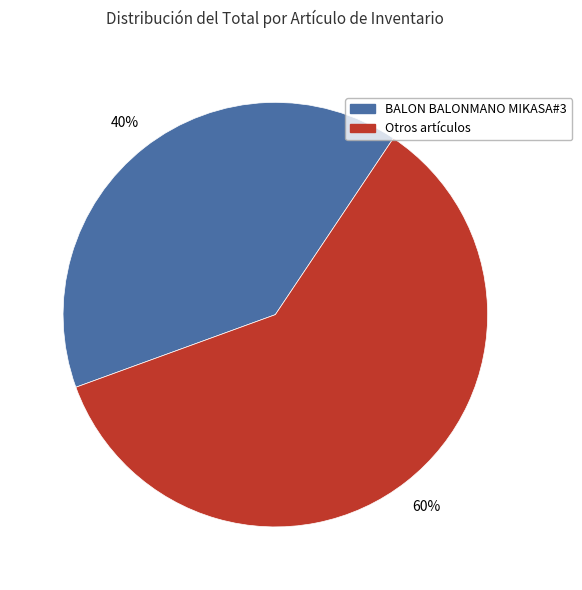

To the nearest percent, what is the average slice percentage?

50%